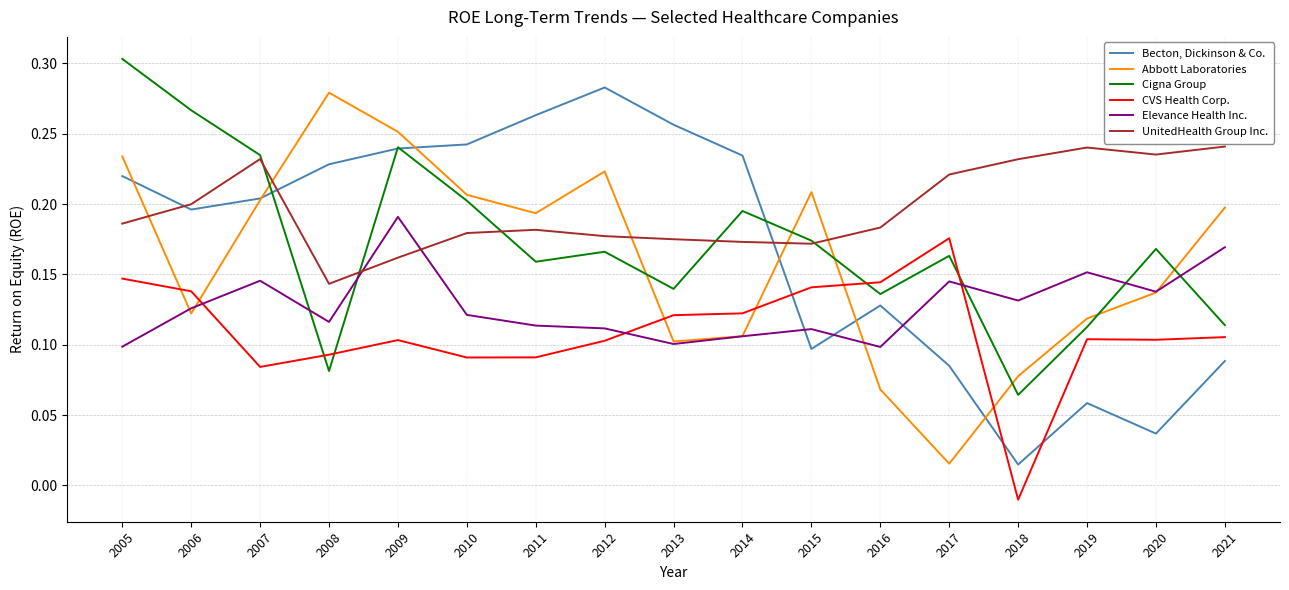

Is the value of Abbott Laboratories at 2012 greater than the value of Becton, Dickinson & Co. at 2005?

Yes